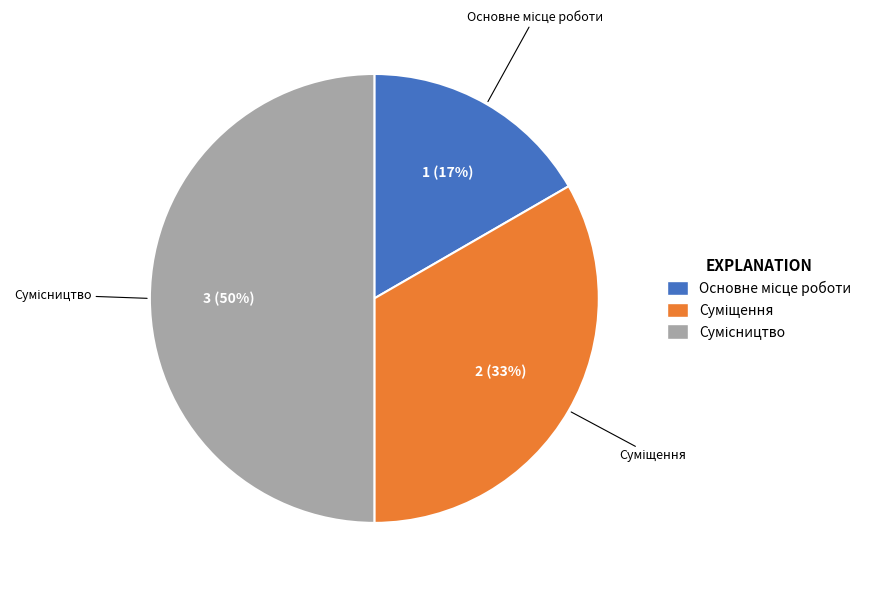

How many segments does this pie chart have?

3